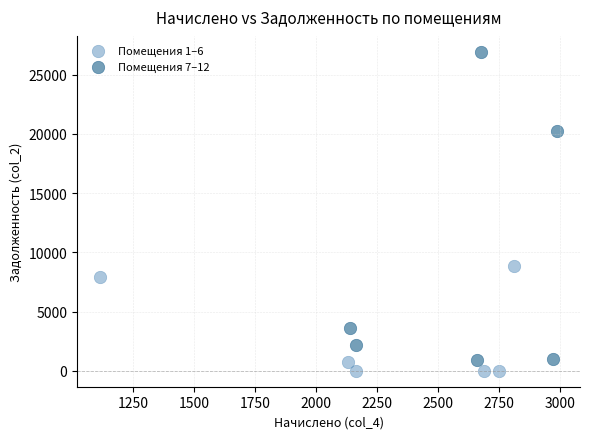

Which series has the widest spread of Y values?

Помещения 7–12